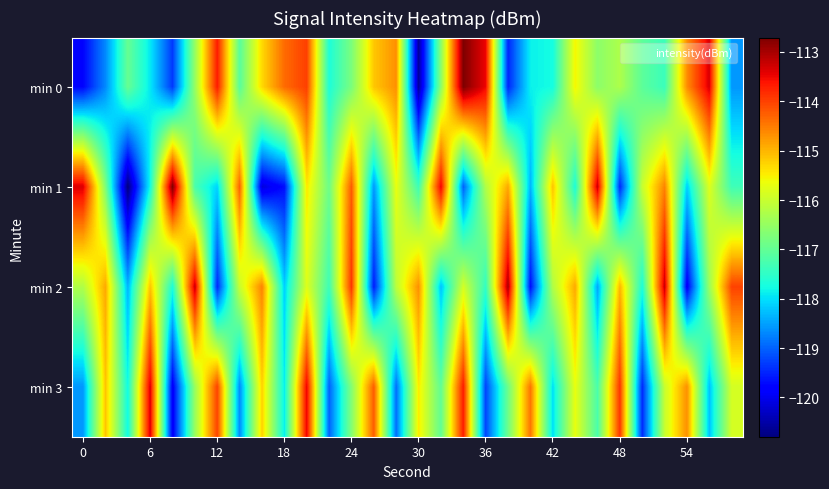

How many distinct data groups are displayed?

4